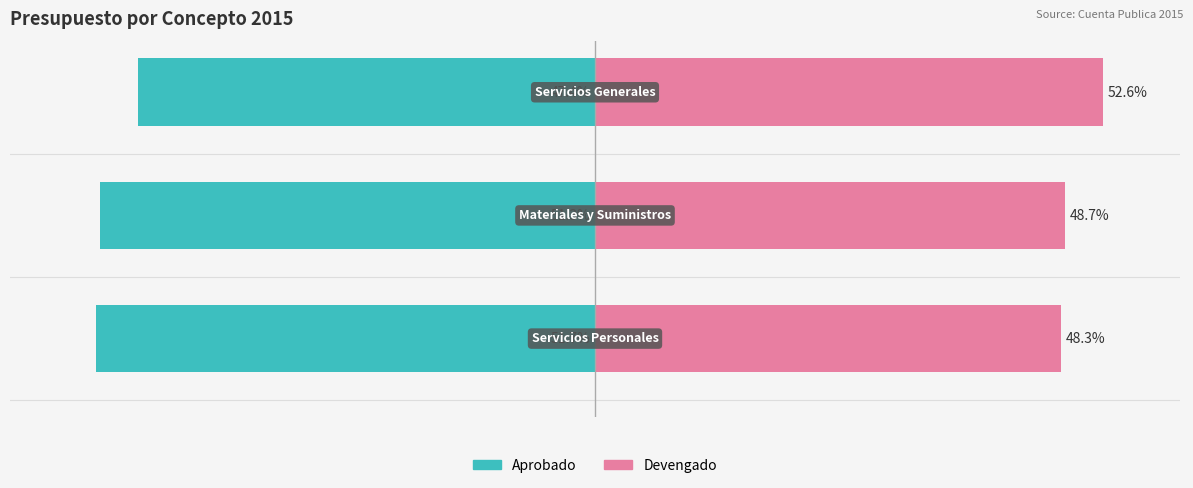

How many bars are there in total?

6